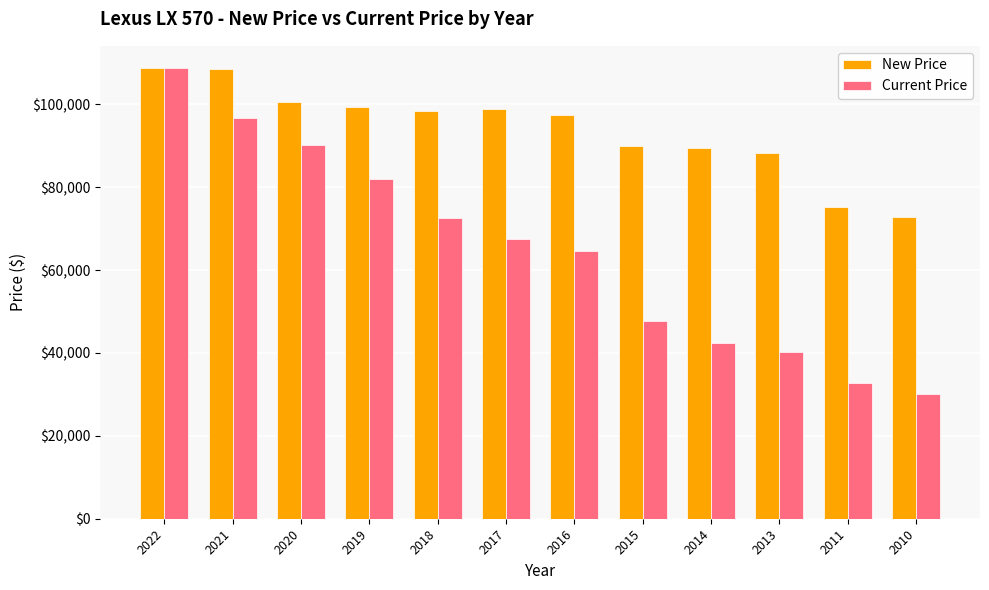

What is the spread (max minus min) of values at 2015?

42049